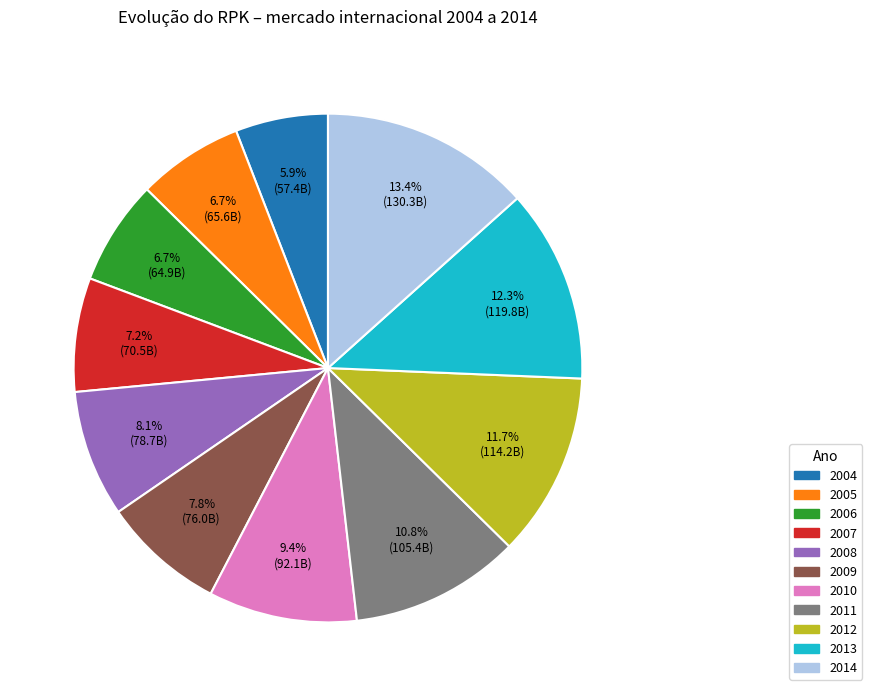

Approximately how many times larger is the value at 2013 compared to 2011?

1.1